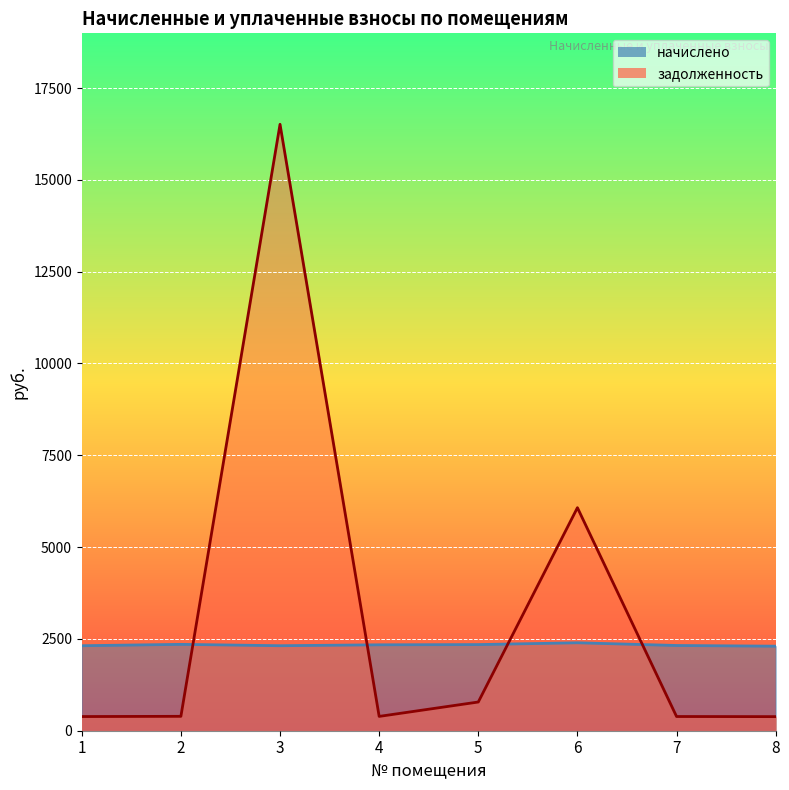

Rank the series by their maximum value, from highest to lowest.

задолженность, начислено